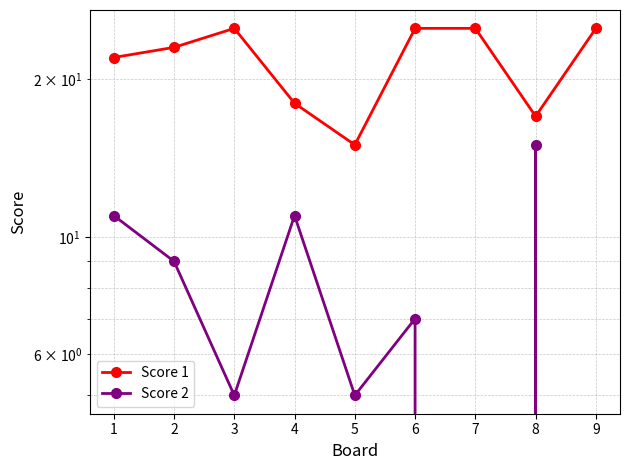

Which category has the lowest value across all series?

7